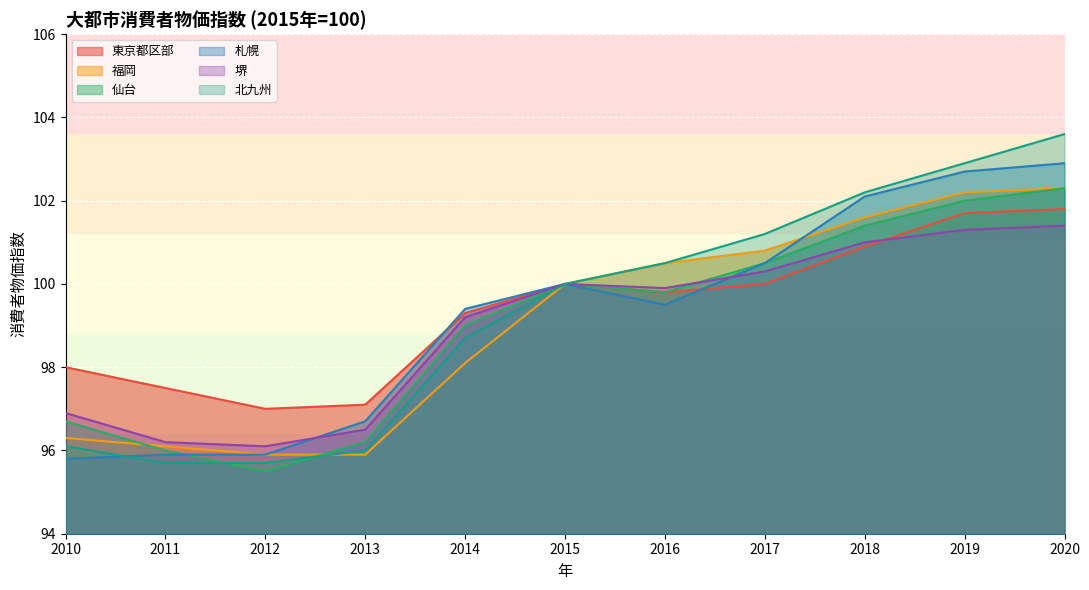

Rank the series by their maximum value, from highest to lowest.

北九州, 札幌, 福岡, 仙台, 東京都区部, 堺